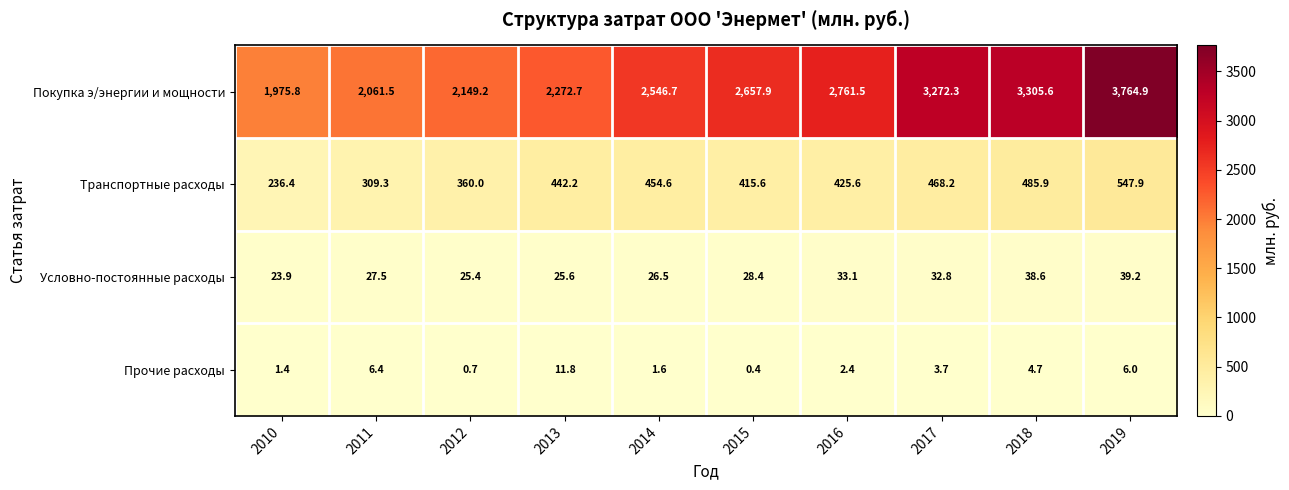

How many categories are shown in the chart?

10